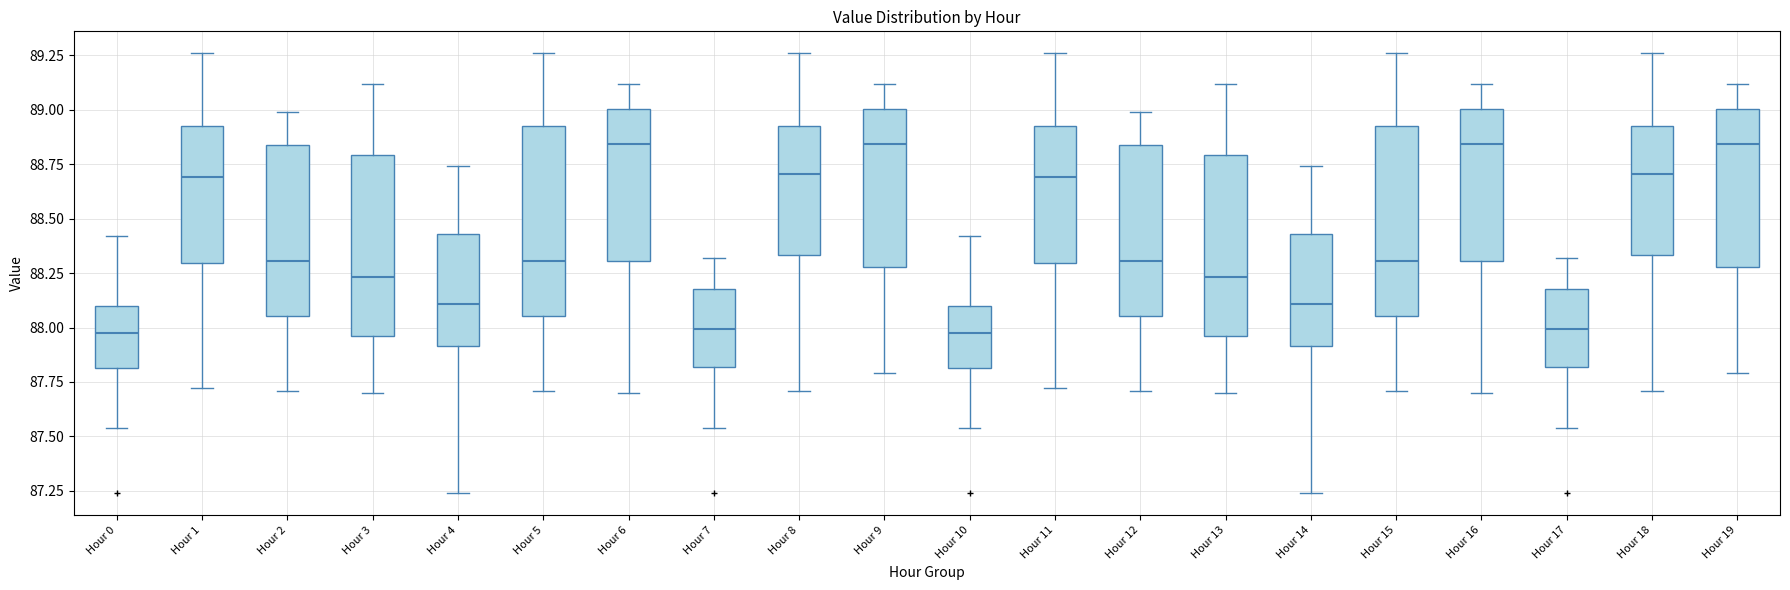

Reading left to right, read every box against the y-axis: the position of its median line, the range the box covers, and the ends of its whiskers. The values are not printed on the chart, so give them approximately, as read against the axis.

Hour 0: median 88.00, box 87.80 to 88.10, whiskers 87.55 to 88.40
Hour 1: median 88.70, box 88.30 to 88.95, whiskers 87.70 to 89.25
Hour 2: median 88.30, box 88.05 to 88.85, whiskers 87.70 to 89.00
Hour 3: median 88.25, box 87.95 to 88.80, whiskers 87.70 to 89.10
Hour 4: median 88.10, box 87.90 to 88.45, whiskers 87.25 to 88.75
Hour 5: median 88.30, box 88.05 to 88.95, whiskers 87.70 to 89.25
Hour 6: median 88.85, box 88.30 to 89.00, whiskers 87.70 to 89.10
Hour 7: median 88.00, box 87.80 to 88.20, whiskers 87.55 to 88.30
Hour 8: median 88.70, box 88.35 to 88.95, whiskers 87.70 to 89.25
Hour 9: median 88.85, box 88.30 to 89.00, whiskers 87.80 to 89.10
Hour 10: median 88.00, box 87.80 to 88.10, whiskers 87.55 to 88.40
Hour 11: median 88.70, box 88.30 to 88.95, whiskers 87.70 to 89.25
Hour 12: median 88.30, box 88.05 to 88.85, whiskers 87.70 to 89.00
Hour 13: median 88.25, box 87.95 to 88.80, whiskers 87.70 to 89.10
Hour 14: median 88.10, box 87.90 to 88.45, whiskers 87.25 to 88.75
Hour 15: median 88.30, box 88.05 to 88.95, whiskers 87.70 to 89.25
Hour 16: median 88.85, box 88.30 to 89.00, whiskers 87.70 to 89.10
Hour 17: median 88.00, box 87.80 to 88.20, whiskers 87.55 to 88.30
Hour 18: median 88.70, box 88.35 to 88.95, whiskers 87.70 to 89.25
Hour 19: median 88.85, box 88.30 to 89.00, whiskers 87.80 to 89.10